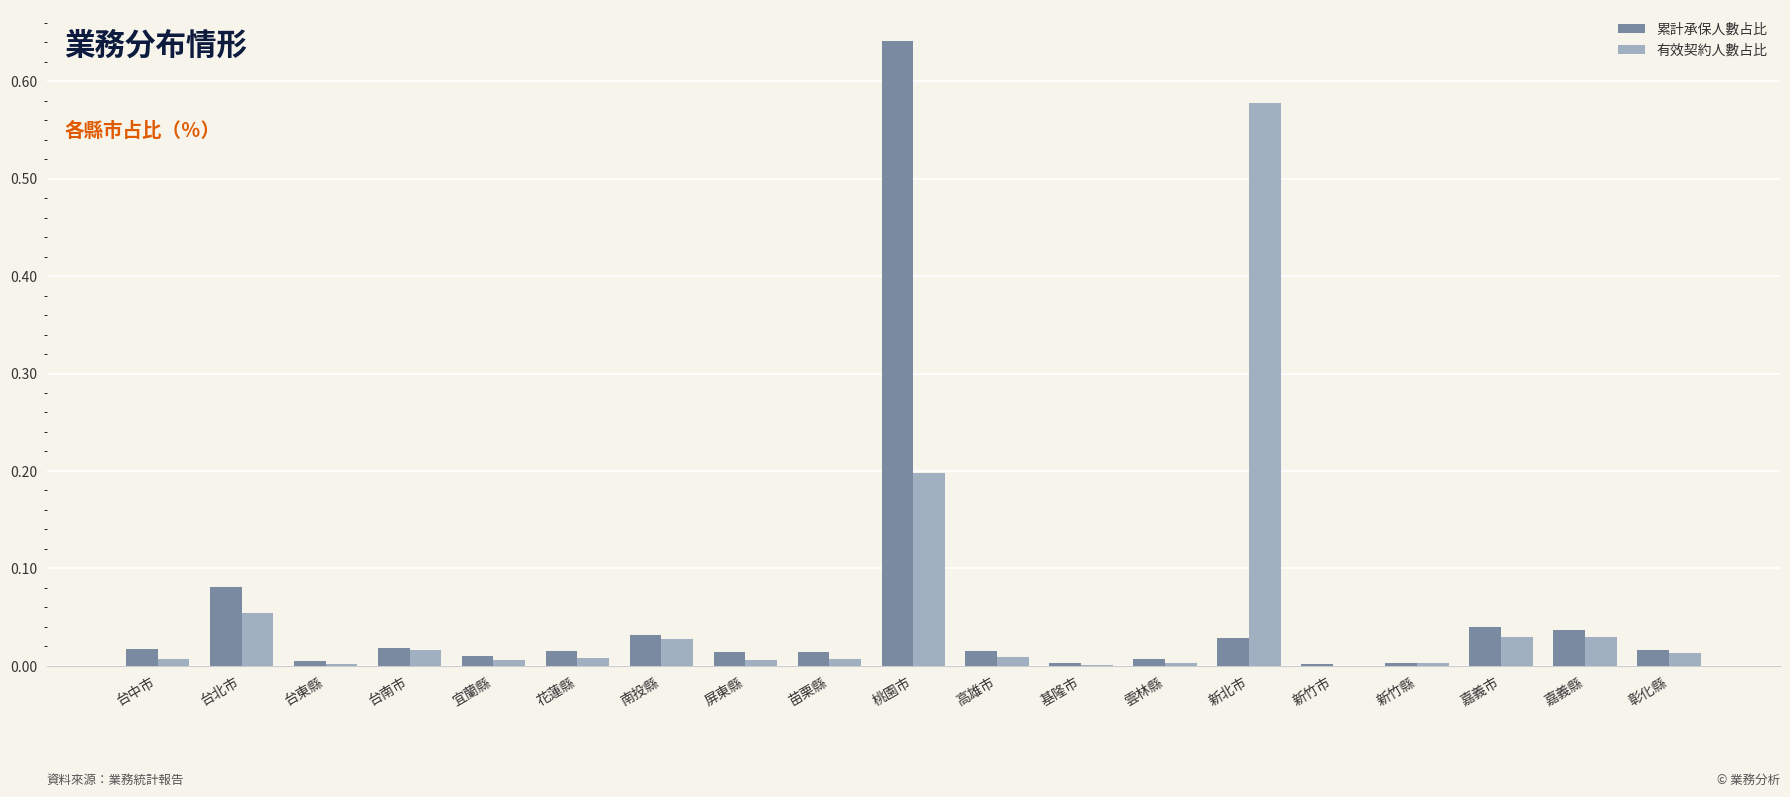

At which category is the sum across all series the highest?

桃園市